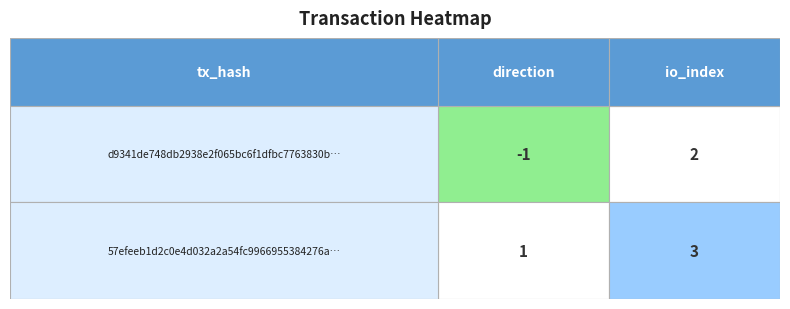

What is the minimum value shown in the chart?

-1